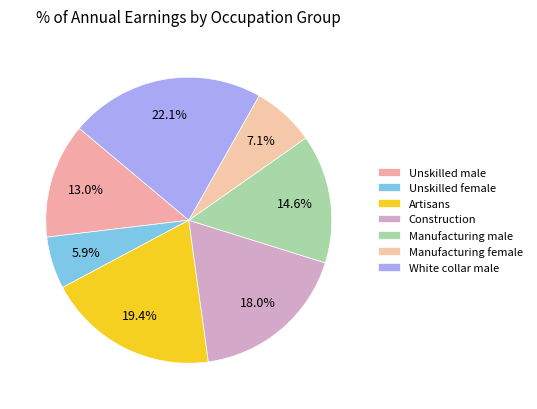

What percentage do Manufacturing female and Unskilled female together represent?

13.0%